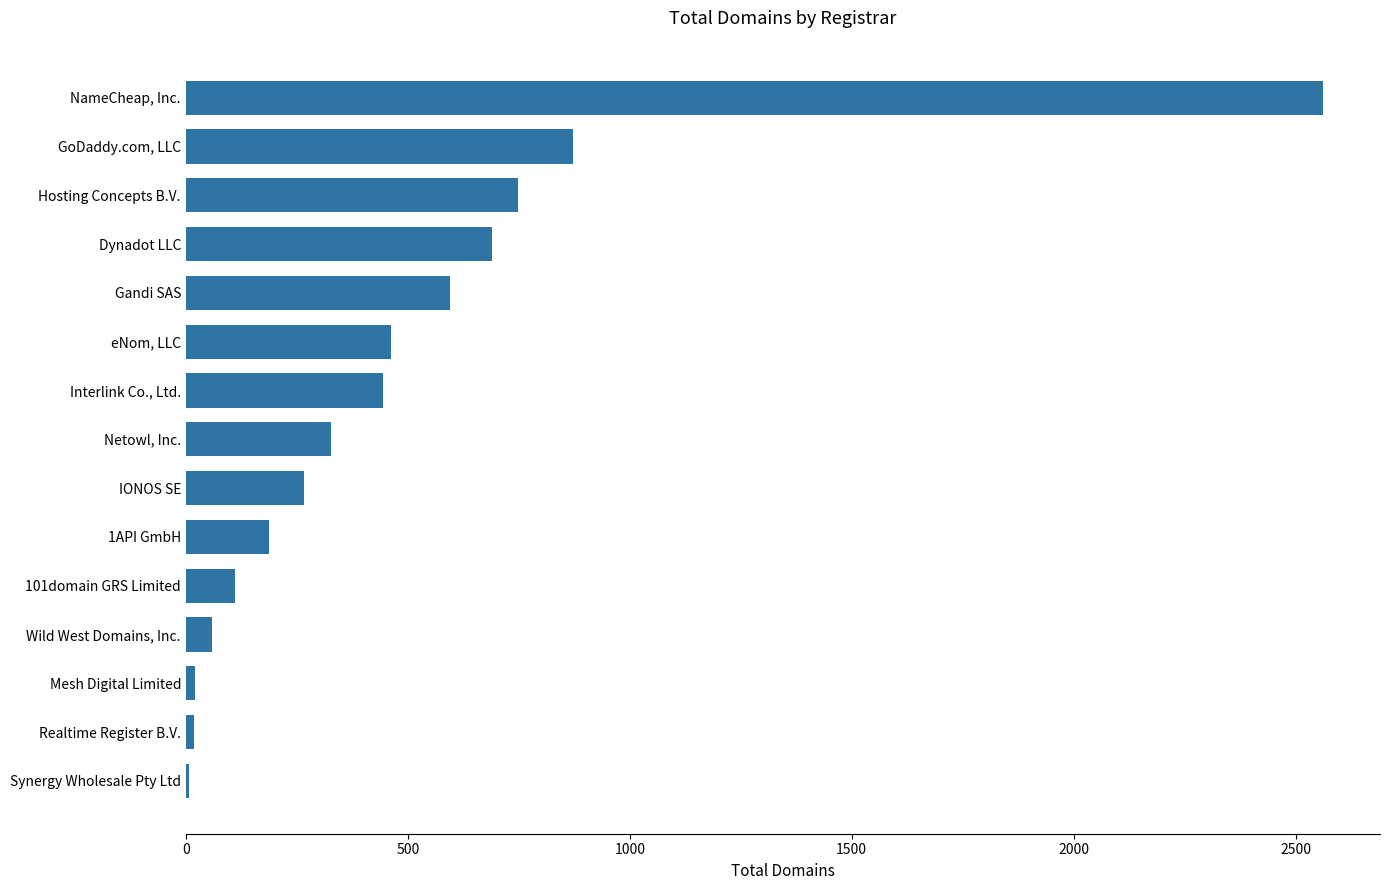

Between Gandi SAS and Mesh Digital Limited, which is larger?

Gandi SAS